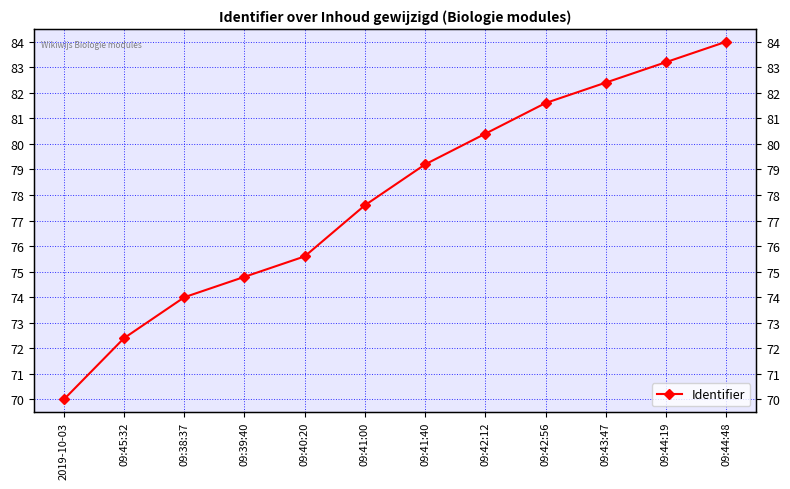

List the labels in order of value, largest first.

09:44:48, 09:44:19, 09:43:47, 09:42:56, 09:42:12, 09:41:40, 09:41:00, 09:40:20, 09:39:40, 09:38:37, 09:45:32, 2019-10-03